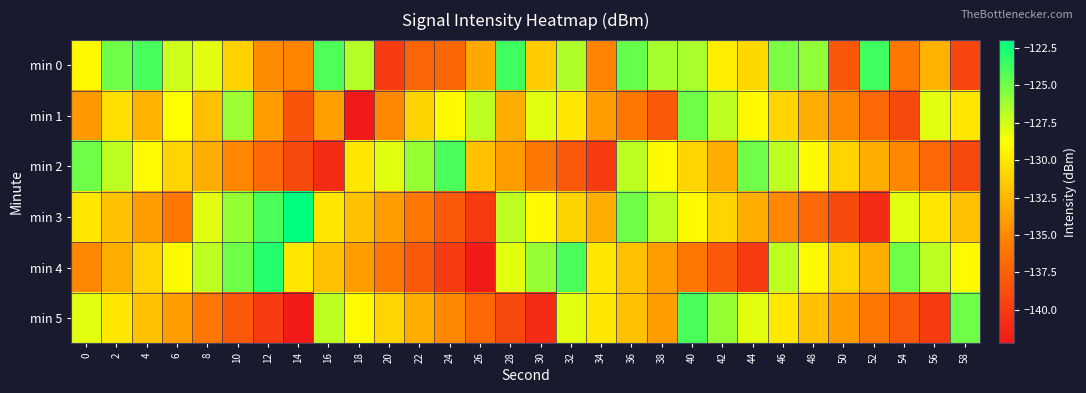

At which category is the sum across all series the highest?

40